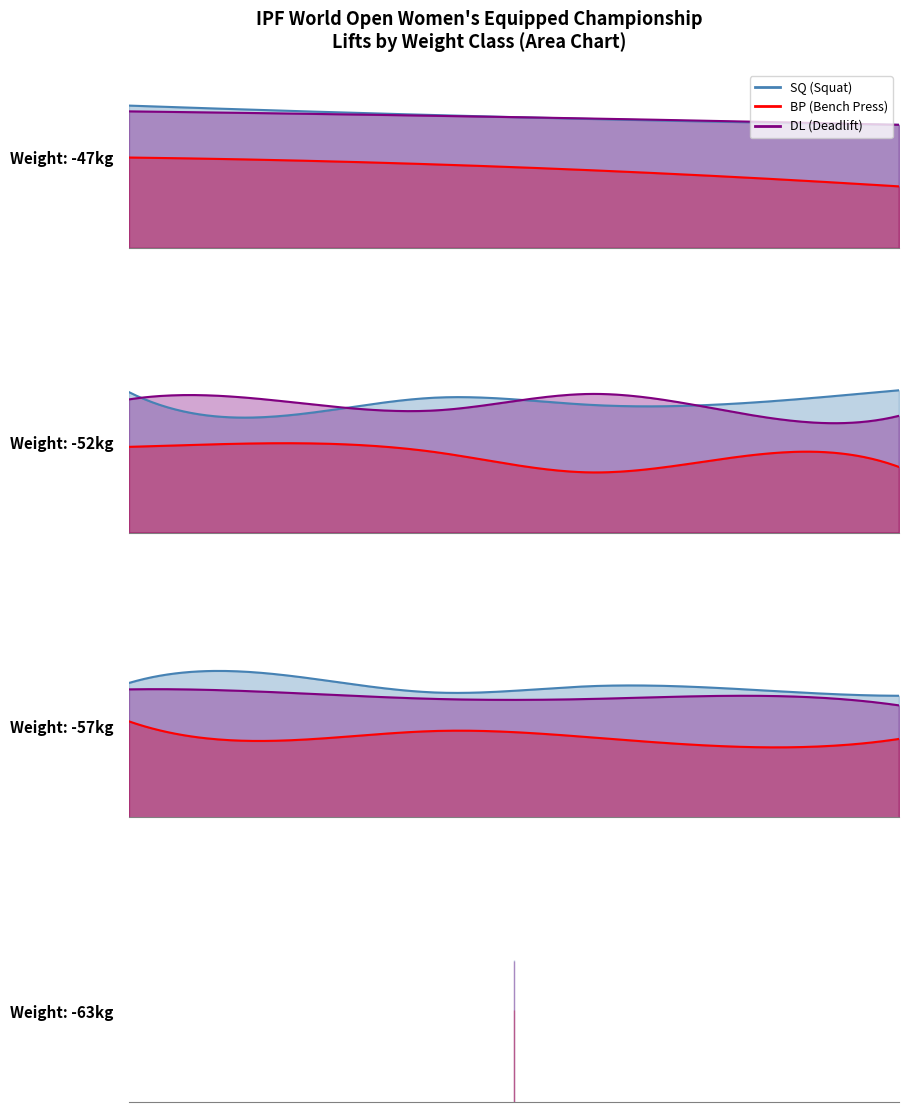

True or false: BP and SQ intersect in this chart.

False